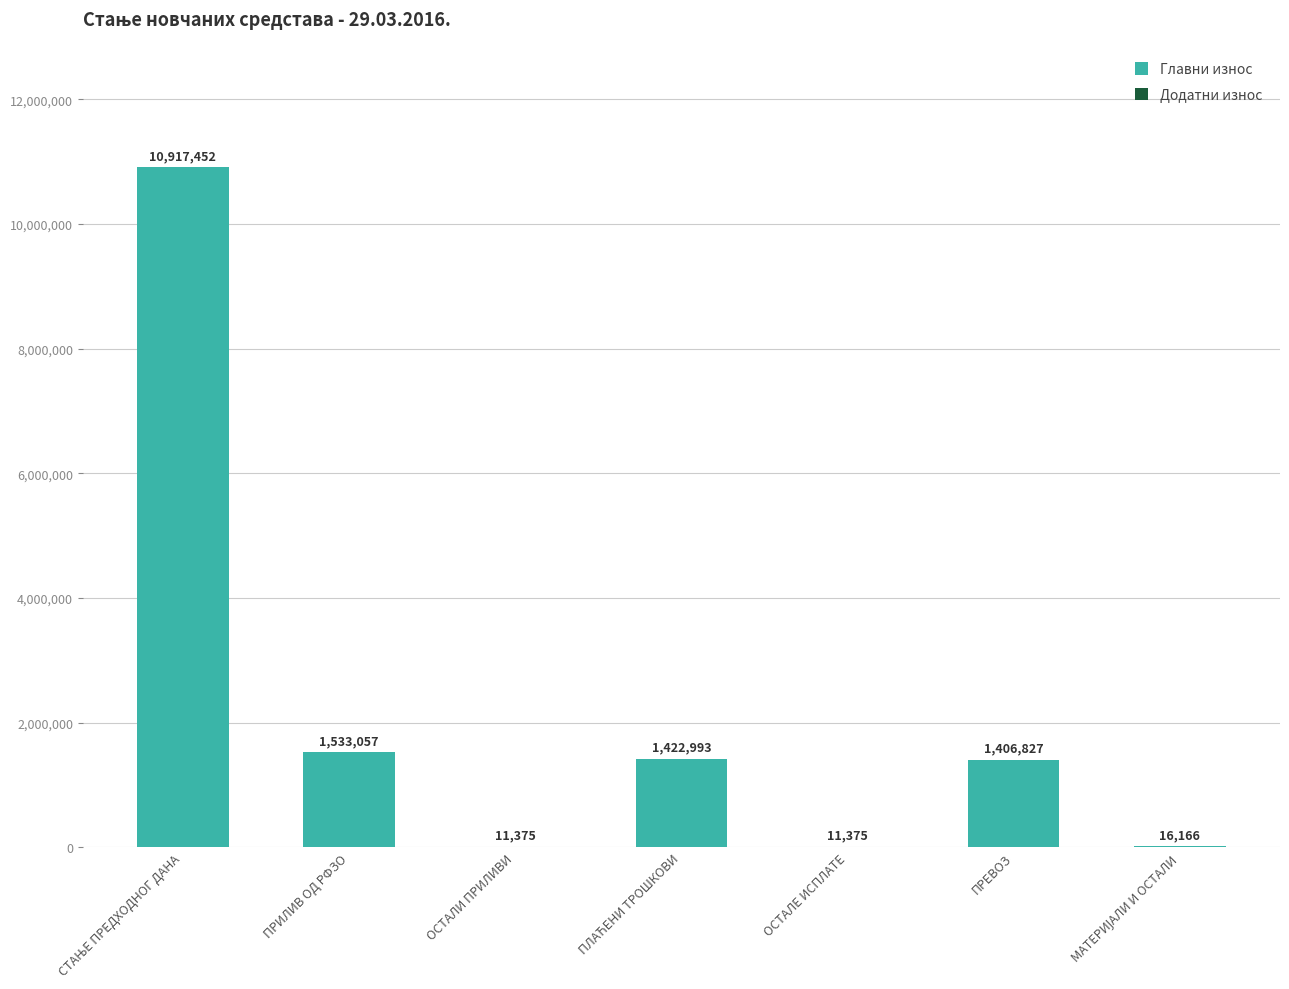

Approximately how many times larger is the value at ПРИЛИВ ОД РФЗО compared to ОСТАЛЕ ИСПЛАТЕ?

134.8